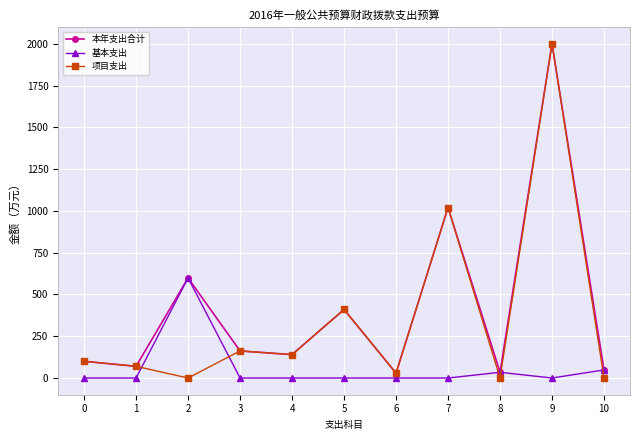

Which series changed the most between 1 and 8?

项目支出